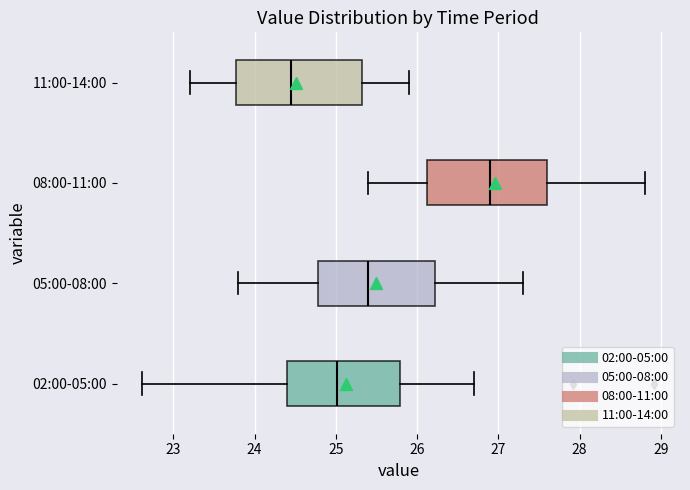

Reading bottom to top, transcribe this box plot: for each box, give where its median line is, the range the box spans, and where its two whiskers end, as read against the x-axis. The values are not printed on the chart, so give them approximately, as read against the axis.

02:00-05:00: median 25.0, box 24.4 to 25.8, whiskers 22.6 to 26.7
05:00-08:00: median 25.4, box 24.8 to 26.2, whiskers 23.8 to 27.3
08:00-11:00: median 26.9, box 26.1 to 27.6, whiskers 25.4 to 28.8
11:00-14:00: median 24.5, box 23.8 to 25.3, whiskers 23.2 to 25.9